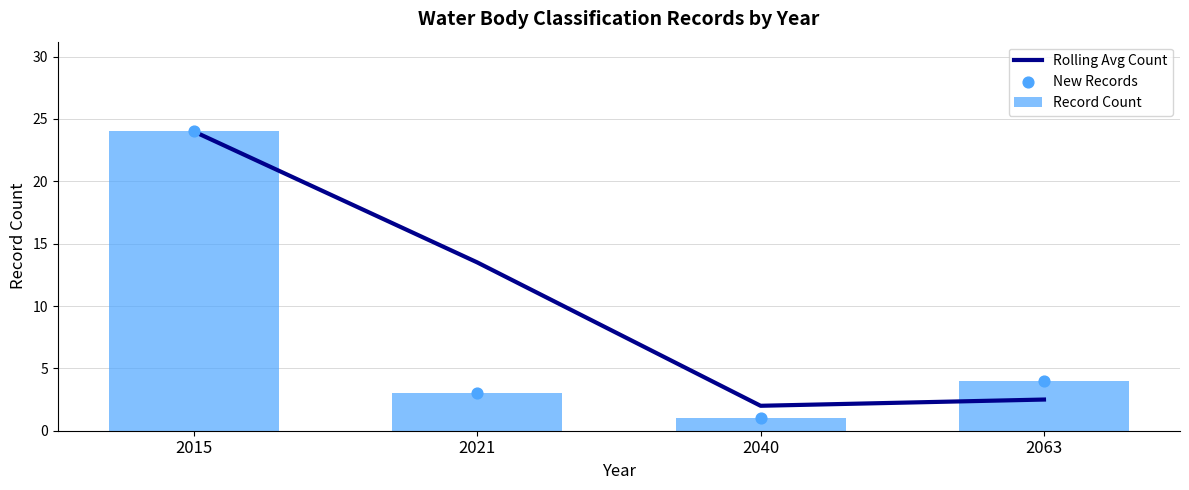

Which series reaches the minimum Y coordinate?

Record Count